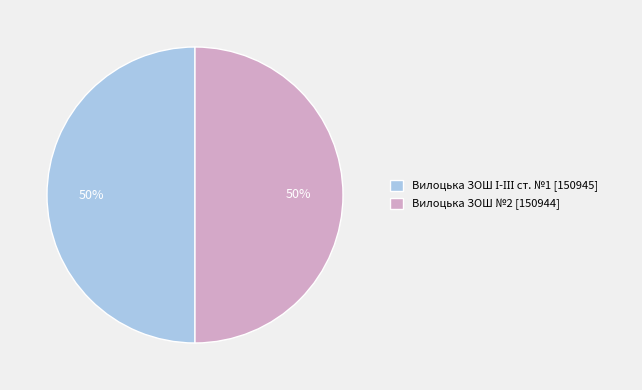

What percentage is the Вилоцька ЗОШ №2 [150944] slice, to the nearest percent?

50%